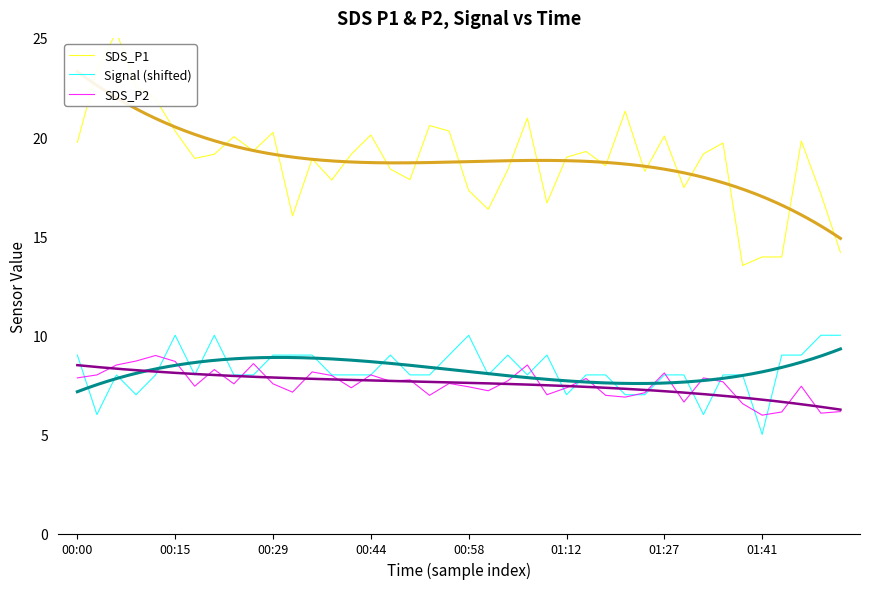

Where does the SDS_P1 series first go above 19?

00:00